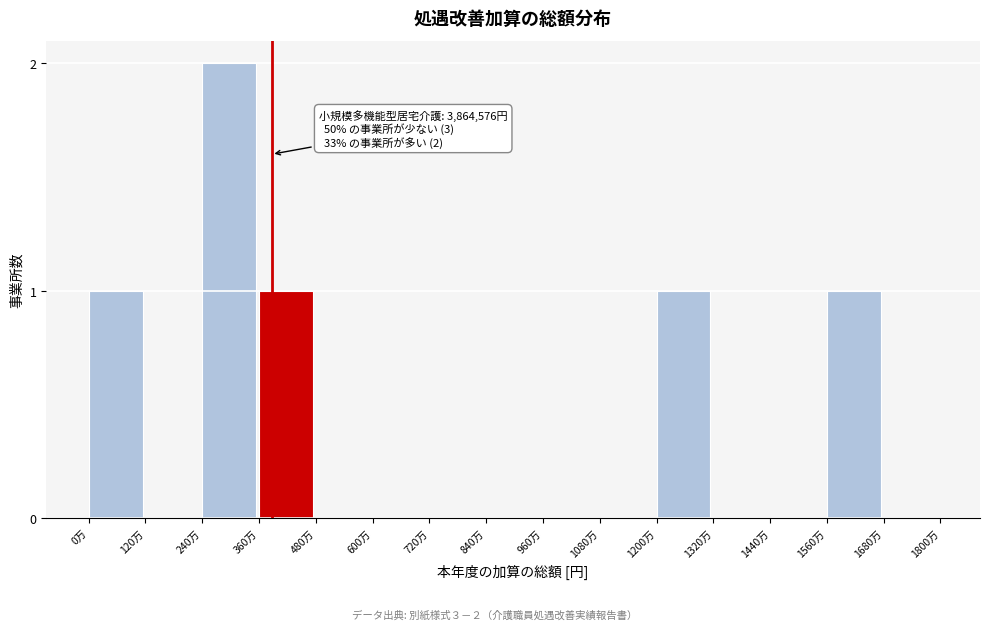

Reading right to left, transcribe all the data shown in this chart.

1680万=0	1560万=1	1440万=0	1320万=0	1200万=1	1080万=0	960万=0	840万=0	720万=0	600万=0	480万=0	360万=1	240万=2	120万=0	0万=1